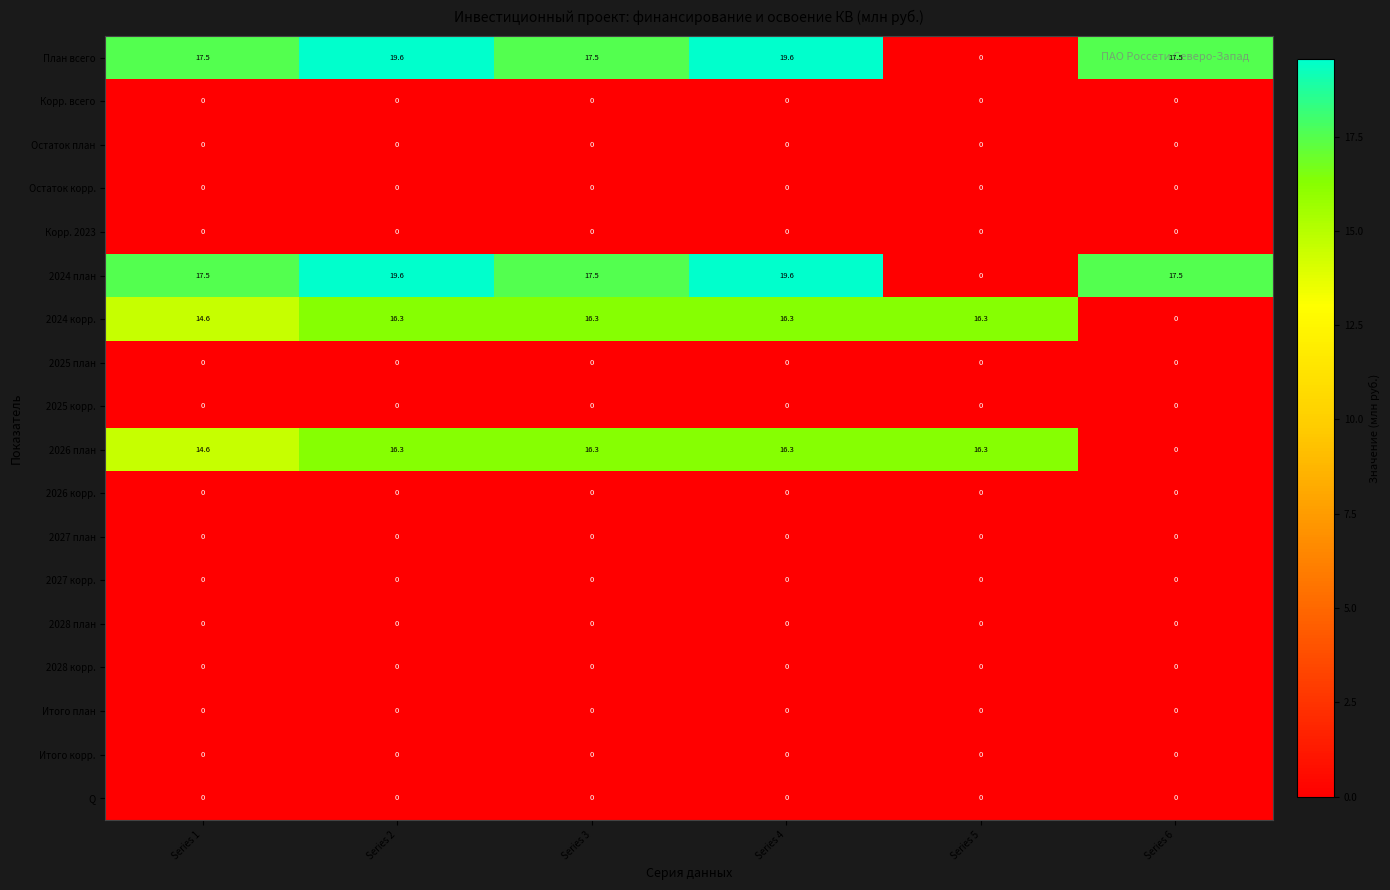

What is the total value across all series at Series 5?

32.6